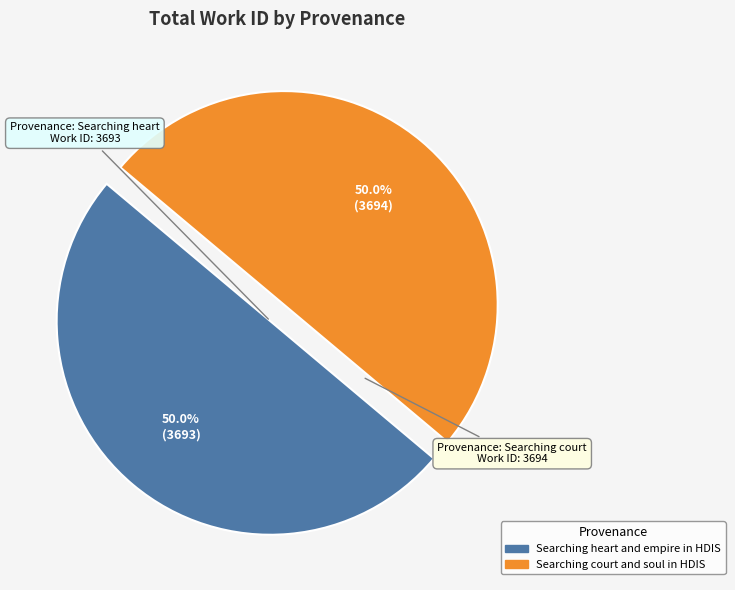

Combined, do Searching court and soul in HDIS and Searching heart and empire in HDIS account for over 50%?

Yes